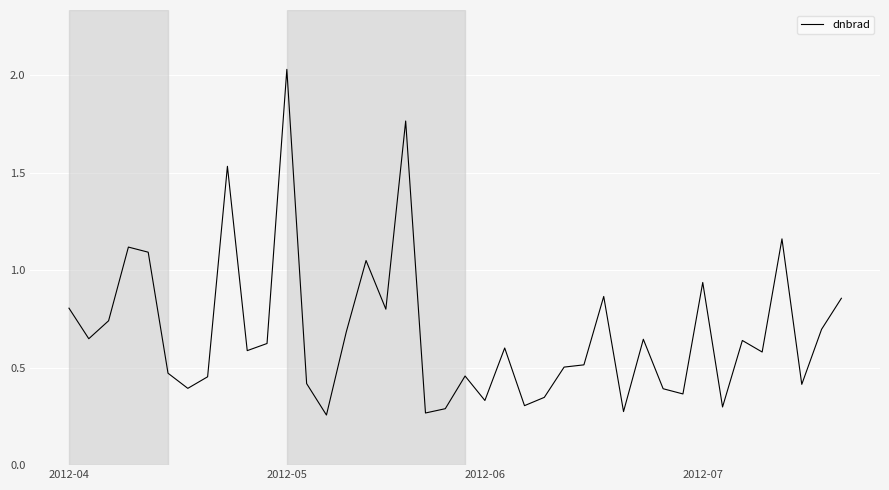

Which category has the highest value across all series?

2012-05